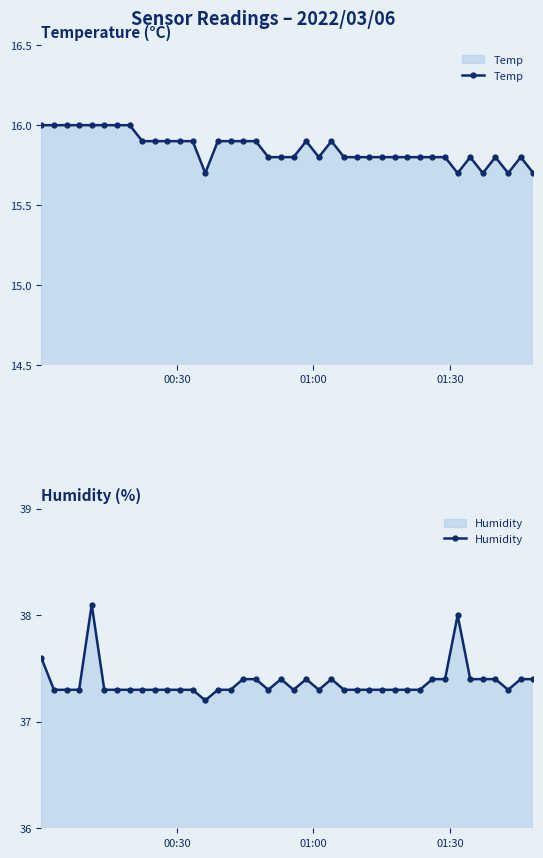

Reading left to right, transcribe all the data shown in this chart.

Temp: 16.0	16.0	16.0	16.0	16.0	16.0	16.0	16.0	15.9	15.9	15.9	15.9	15.9	15.7	15.9	15.9	15.9	15.9	15.8	15.8	15.8	15.9	15.8	15.9	15.8	15.8	15.8	15.8	15.8	15.8	15.8	15.8	15.8	15.7	15.8	15.7	15.8	15.7	15.8	15.7
Humidity: 37.6	37.3	37.3	37.3	38.1	37.3	37.3	37.3	37.3	37.3	37.3	37.3	37.3	37.2	37.3	37.3	37.4	37.4	37.3	37.4	37.3	37.4	37.3	37.4	37.3	37.3	37.3	37.3	37.3	37.3	37.3	37.4	37.4	38.0	37.4	37.4	37.4	37.3	37.4	37.4